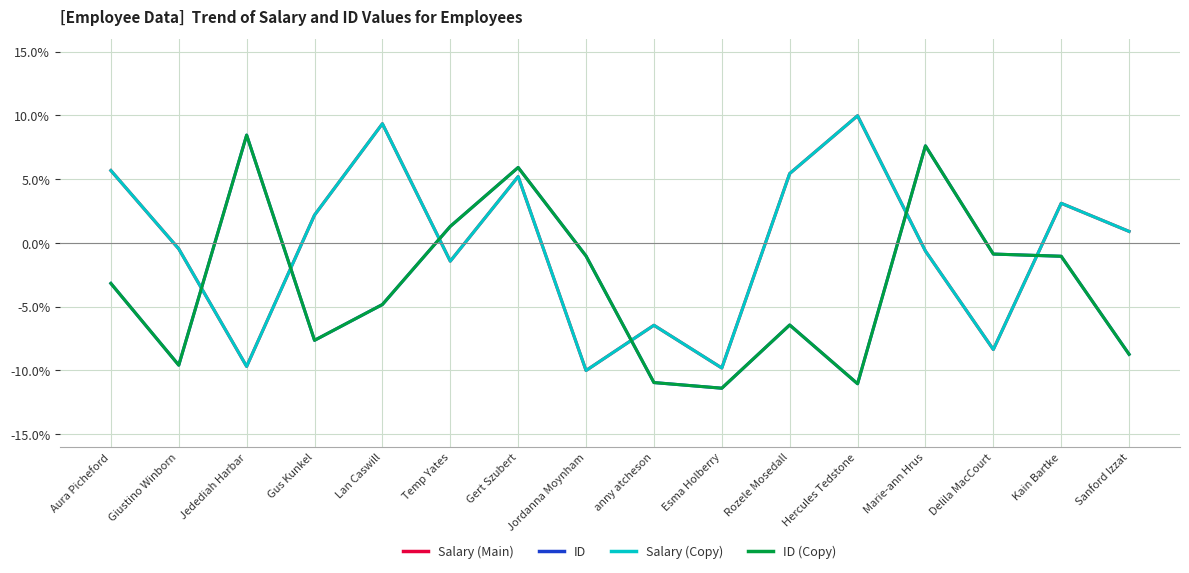

Where does the ID (Copy) series first go above -3?

Jedediah Harbar